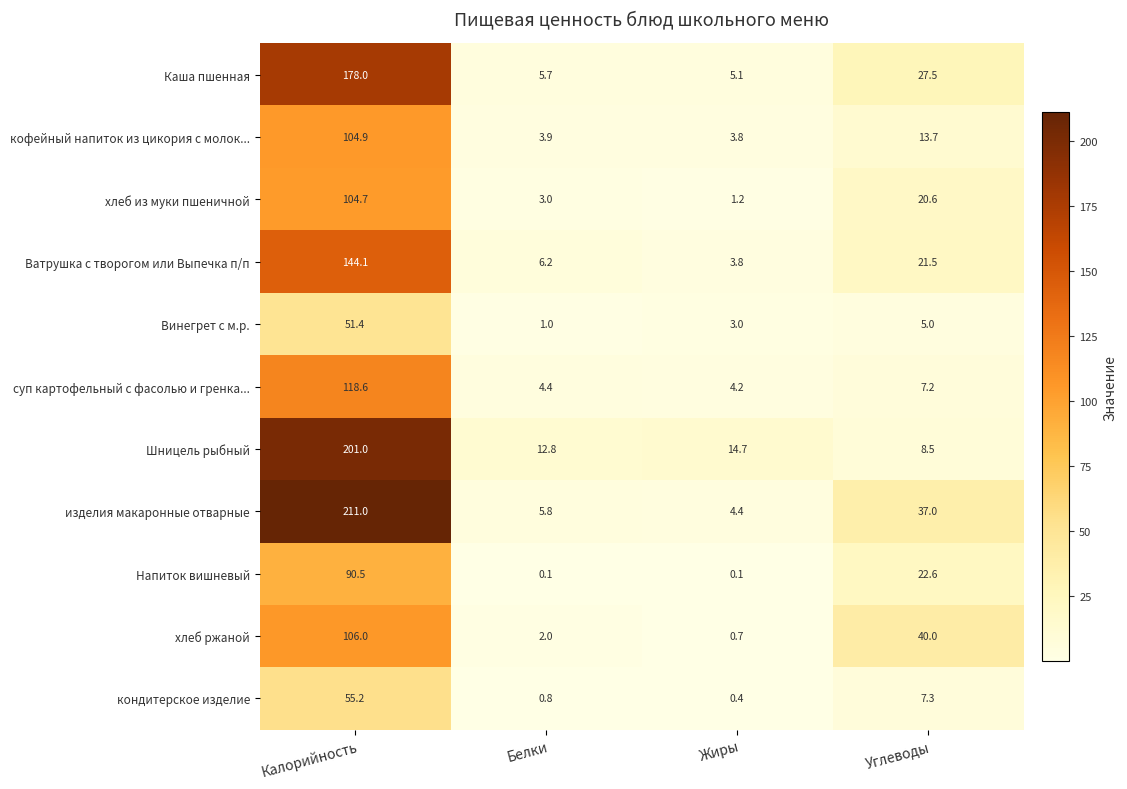

What is the difference between the maximum and second lowest values in the изделия макаронные отварные series?

205.2